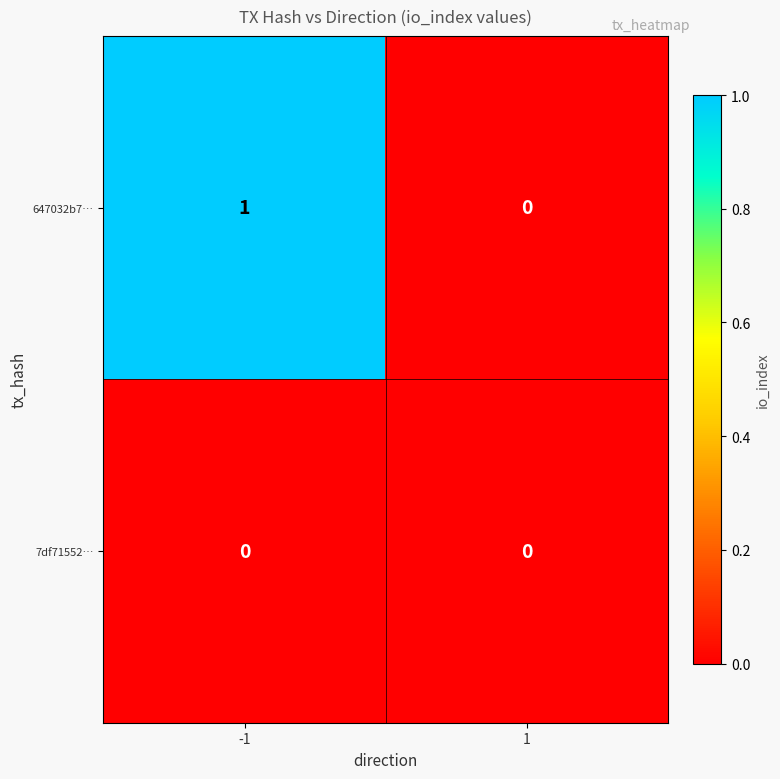

The value of 647032b7… at -1 is 2. True or false?

False